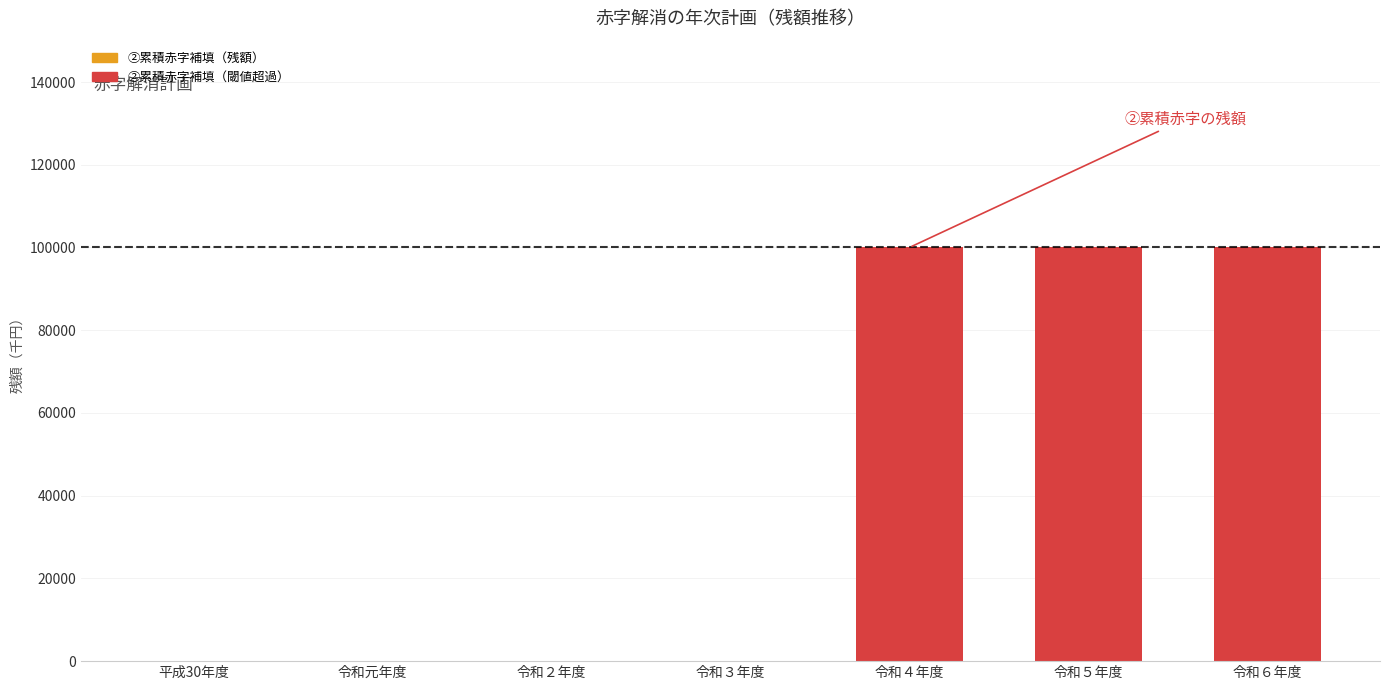

Between 令和６年度 and 令和４年度, which is larger?

令和６年度